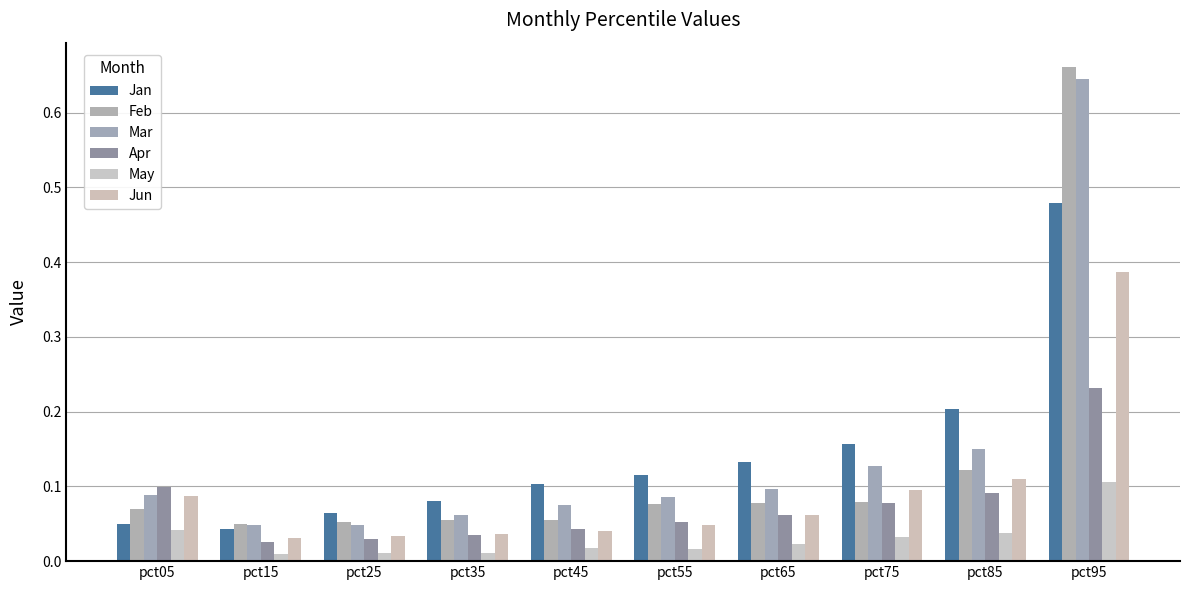

How many data points does each series have?

10